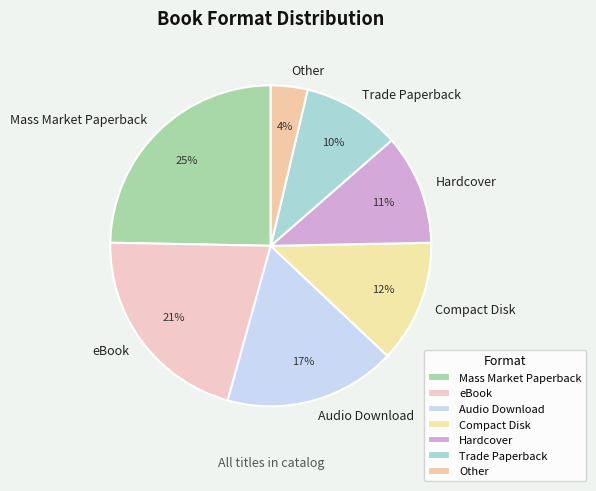

Does any single category account for the majority?

No